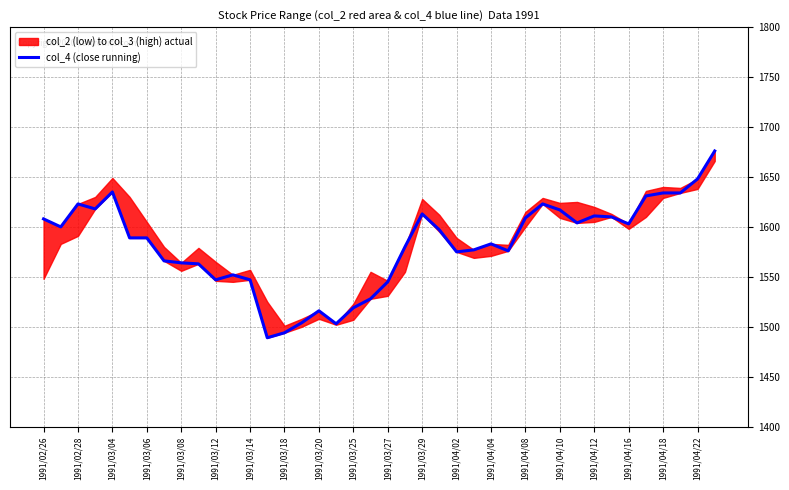

What is the average value?

1582